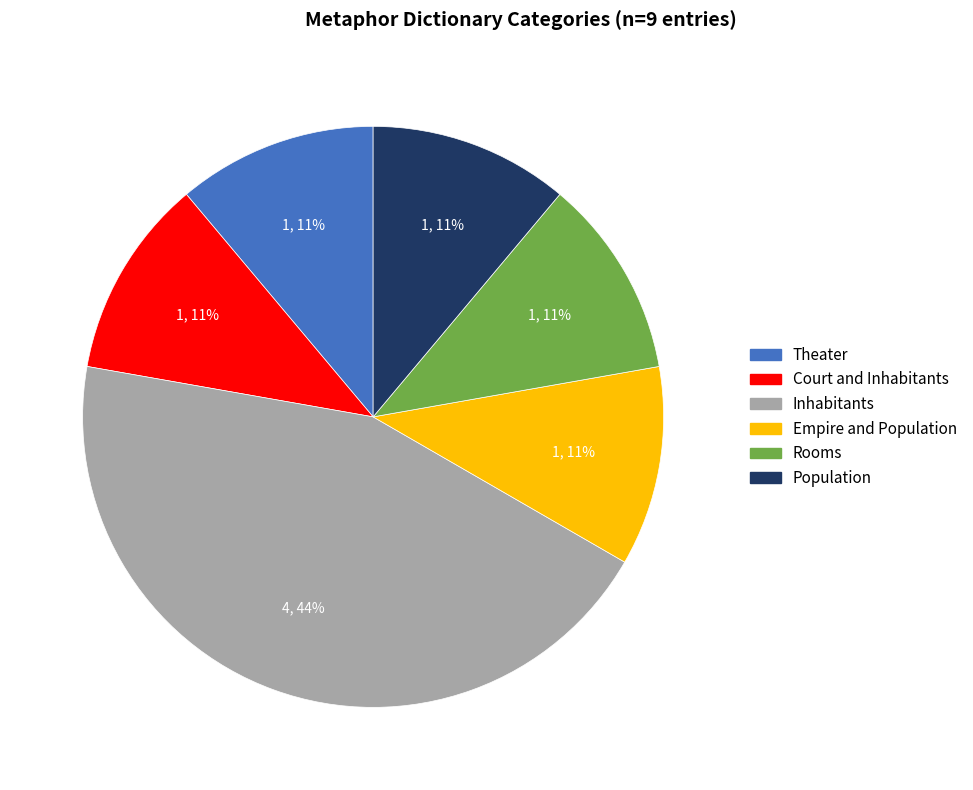

Is there any slice that represents more than half of the pie?

No